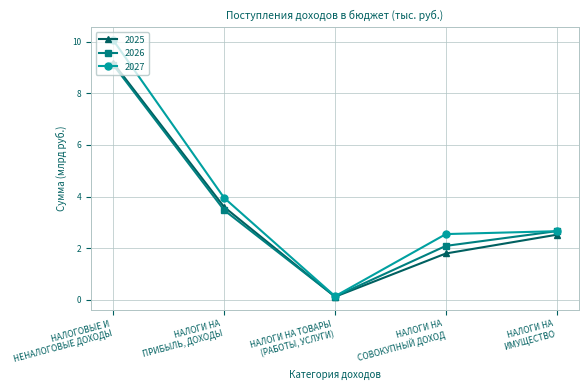

What is the difference between the maximum and minimum values in the 2026 series?

9.0